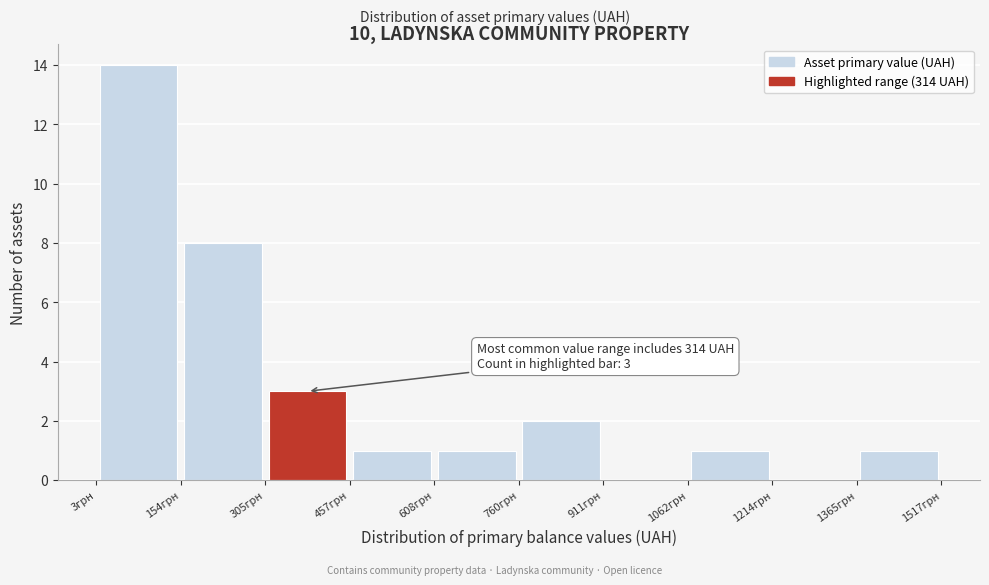

Which range on the x-axis has the tallest bar?

0 to 160